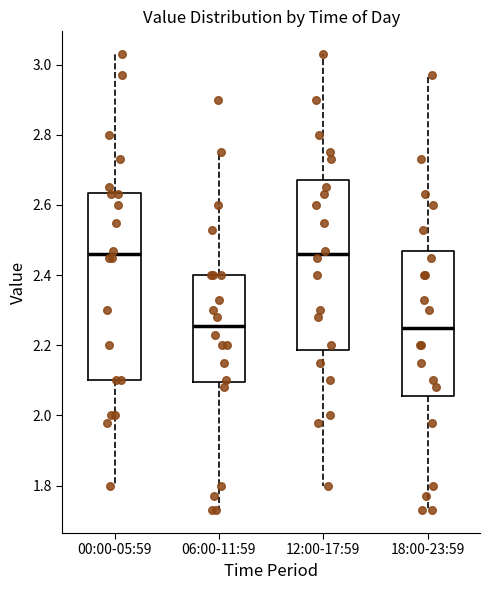

Reading left to right, transcribe this box plot: for each box, give where its median line is, the range the box spans, and where its two whiskers end, as read against the y-axis. The values are not printed on the chart, so give them approximately, as read against the axis.

00:00-05:59: median 2.46, box 2.10 to 2.64, whiskers 1.80 to 3.04
06:00-11:59: median 2.26, box 2.10 to 2.40, whiskers 1.74 to 2.76
12:00-17:59: median 2.46, box 2.18 to 2.68, whiskers 1.80 to 3.04
18:00-23:59: median 2.26, box 2.06 to 2.48, whiskers 1.74 to 2.98